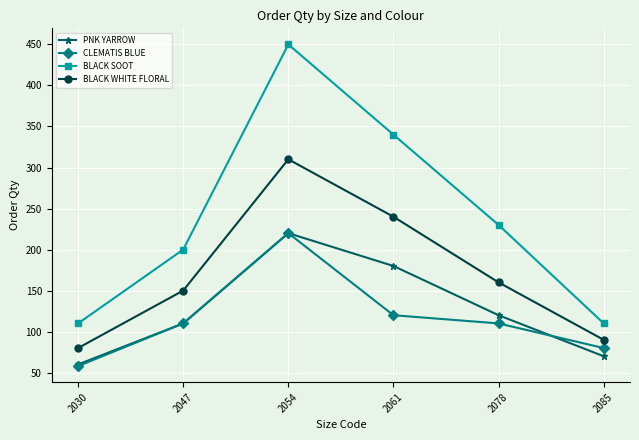

What is the highest value of the BLACK WHITE FLORAL series?

310